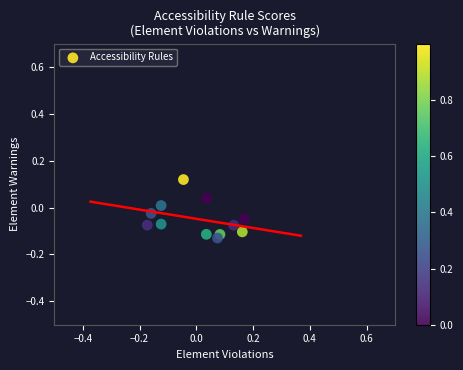

What is the range of X values (max minus min)?

0.3